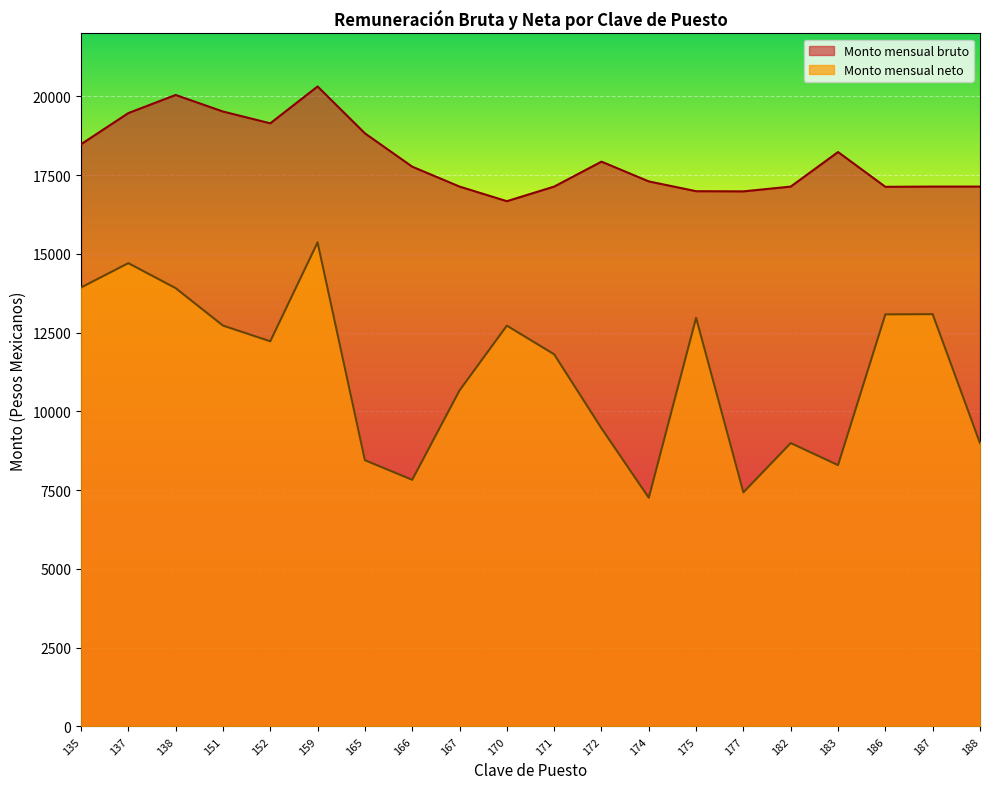

True or false: Monto mensual neto has a value of 22298.0 at 170.

False